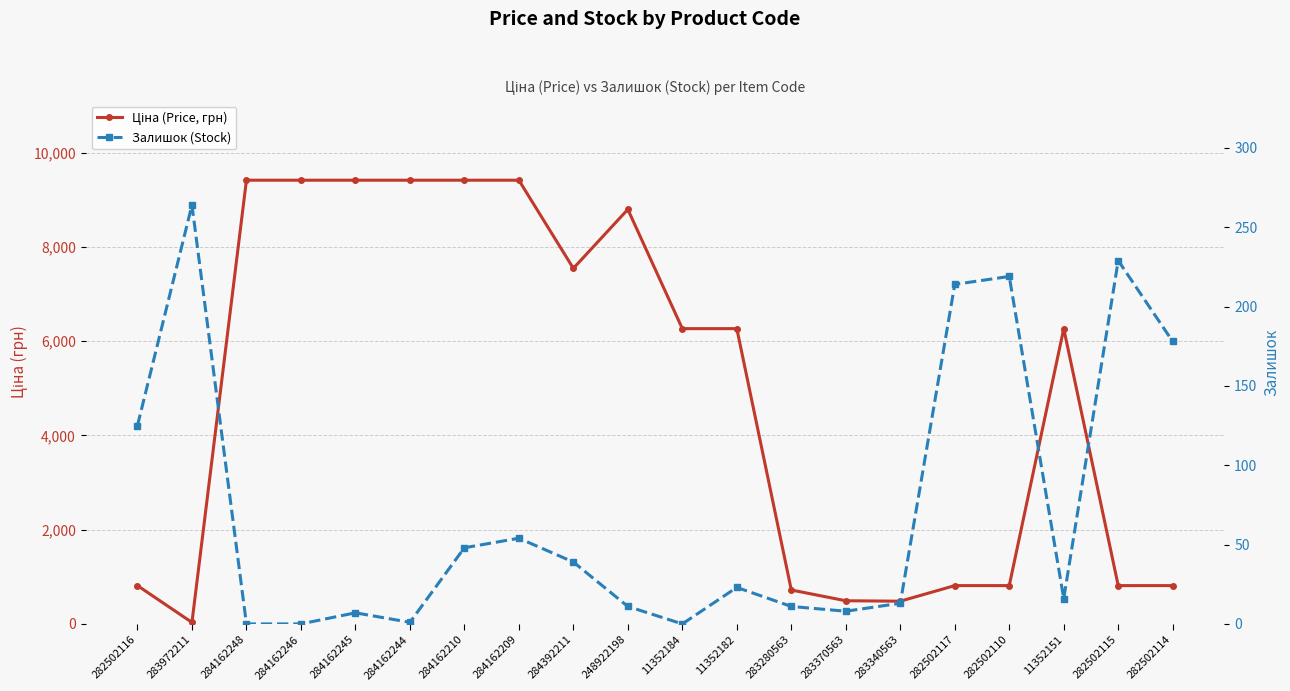

True or false: Ціна (Price, грн) has more than 1 points higher than both neighbors.

True